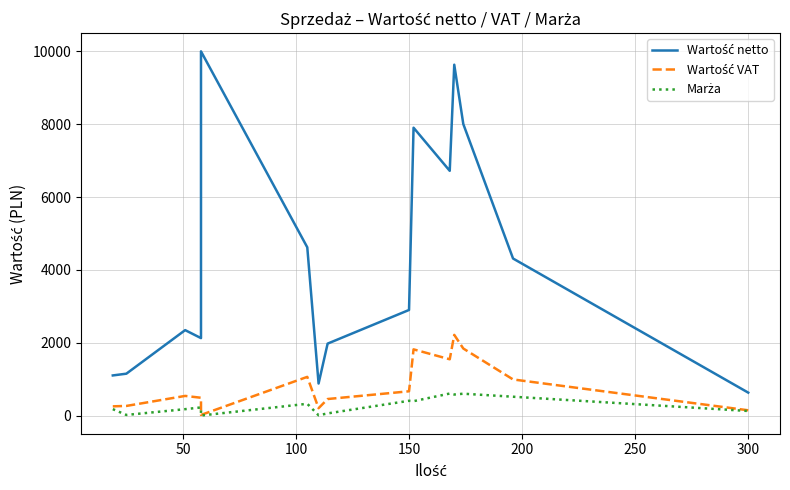

True or false: Wartość netto and Marża intersect in this chart.

False